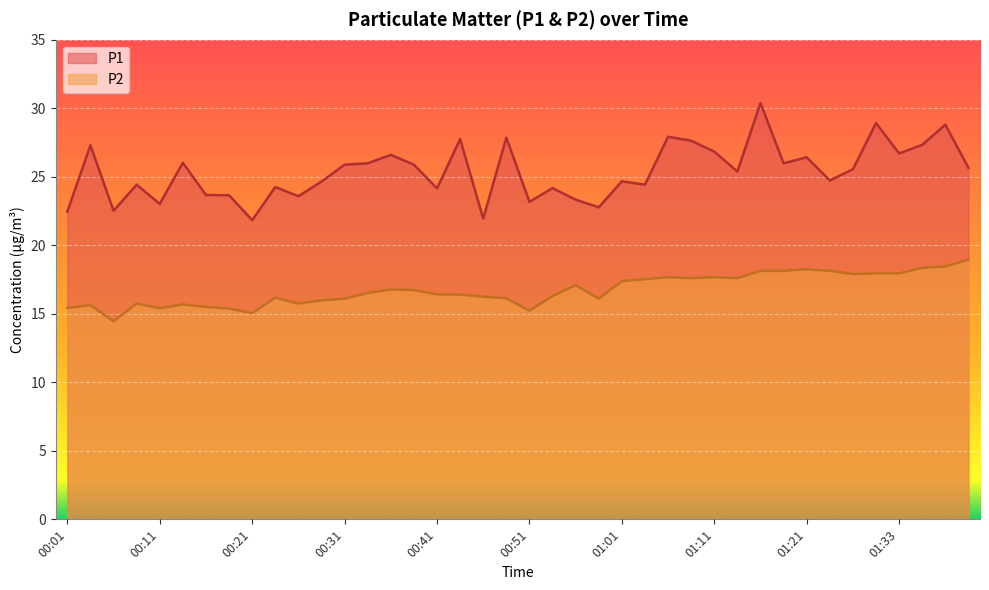

Where does the P1 series first go above 25?

00:03